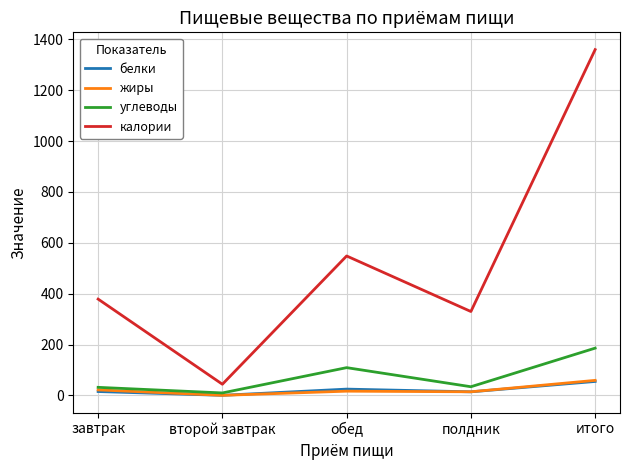

Is it true that углеводы equals 31.8 at завтрак?

True